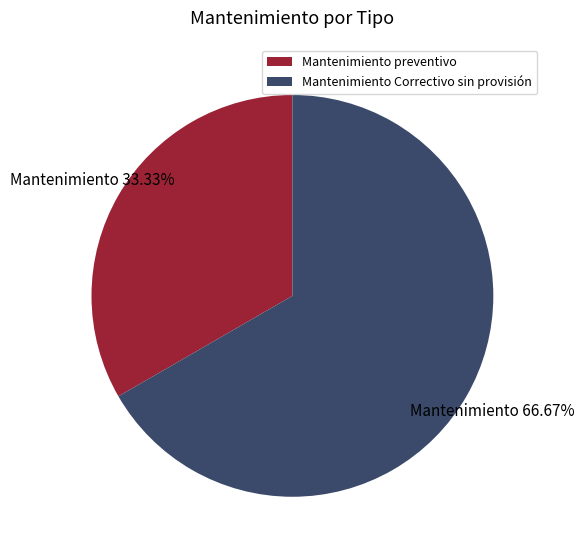

To the nearest percent, what is the difference between the Mantenimiento Correctivo sin provisión and Mantenimiento preventivo slice percentages?

33%